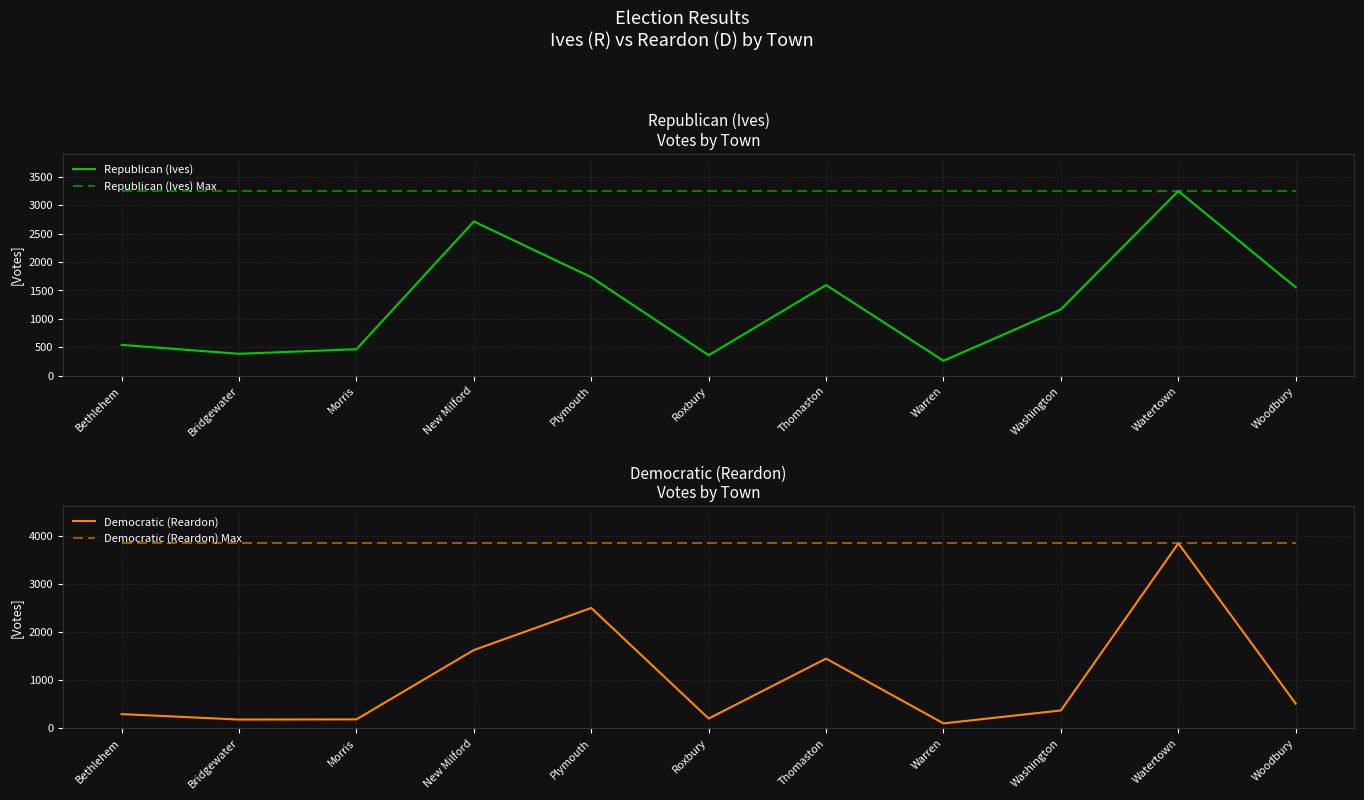

What is the average value of the Democratic (Reardon) Max series?

3849